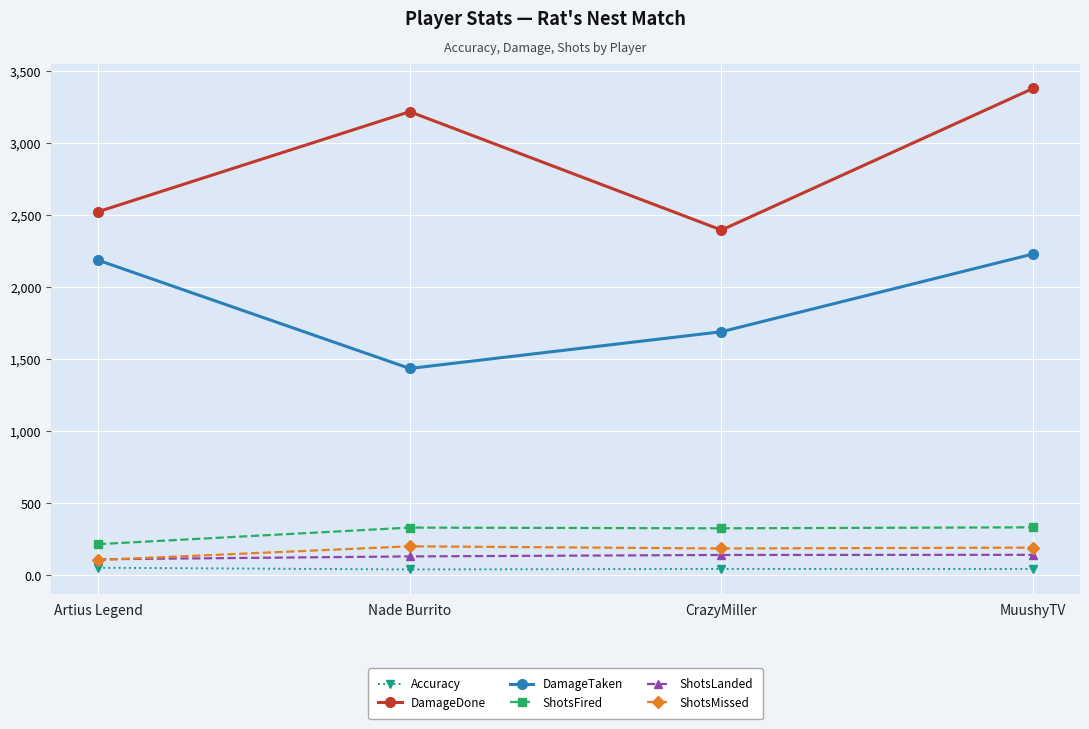

True or false: ShotsLanded and DamageDone cross at least once.

False